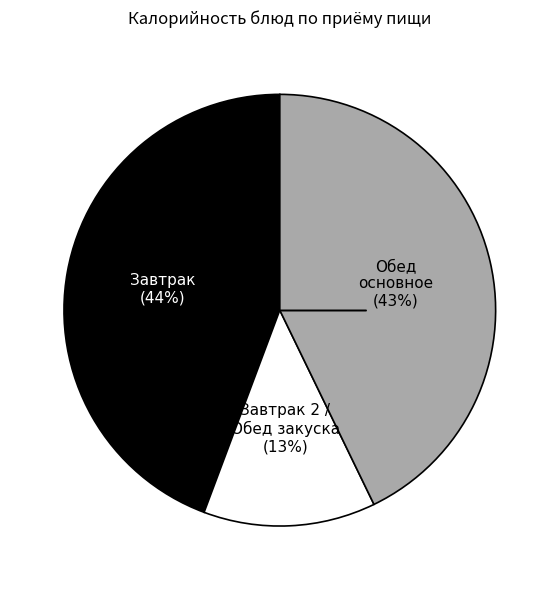

Count the number of slices in the pie.

3